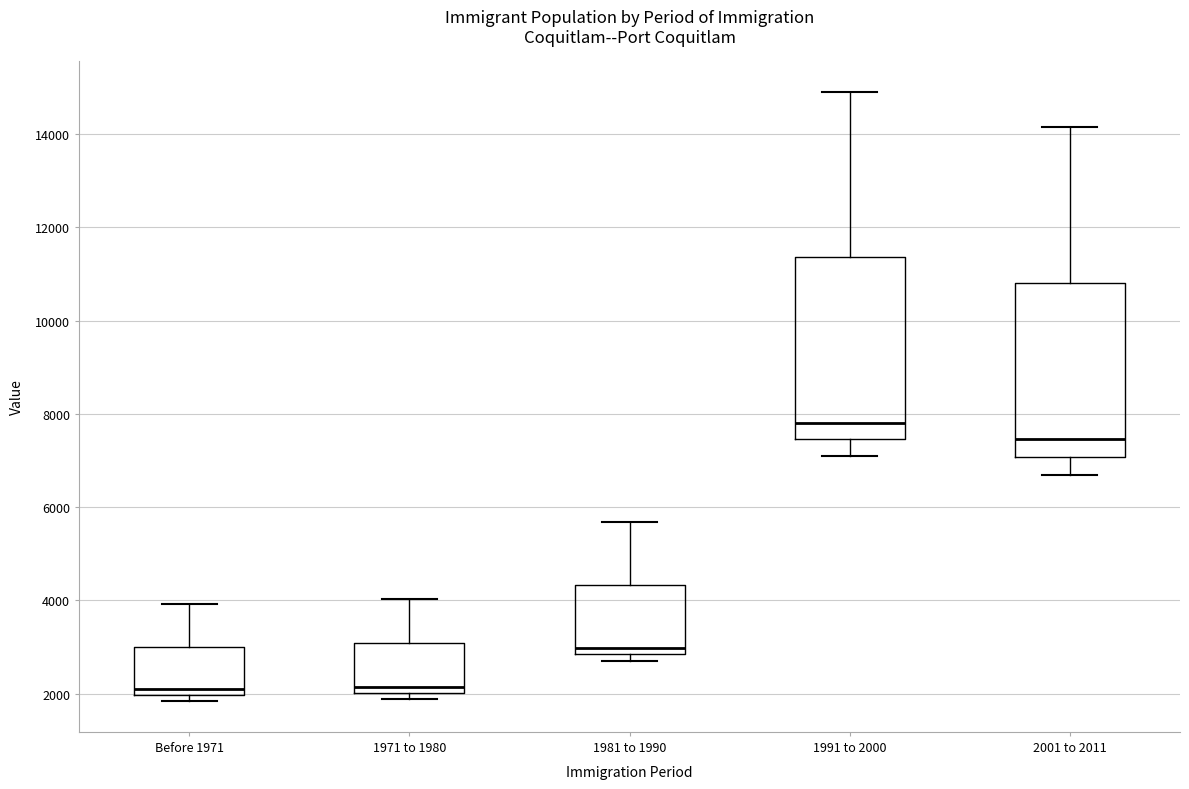

Reading left to right, read every box against the y-axis: the position of its median line, the range the box covers, and the ends of its whiskers. The values are not printed on the chart, so give them approximately, as read against the axis.

Before 1971: median 2000 (just above the box's lower edge), box 2000 to 3000, whiskers 1800 to 4000
1971 to 1980: median 2200, box 2000 to 3000, whiskers 1800 to 4000
1981 to 1990: median 3000, box 2800 to 4400, whiskers 2800 (just below the box's lower edge) to 5600
1991 to 2000: median 7800, box 7400 to 11400, whiskers 7200 to 15000
2001 to 2011: median 7400, box 7000 to 10800, whiskers 6600 to 14200